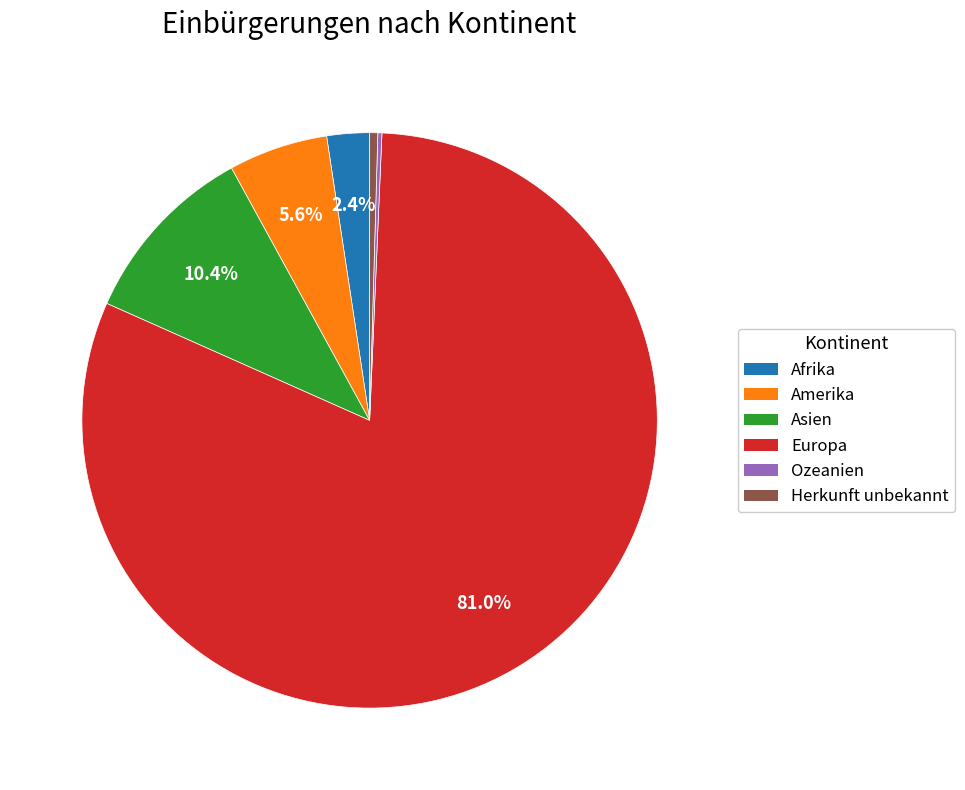

To the nearest percent, what is the combined percentage of Asien and Herkunft unbekannt?

11%